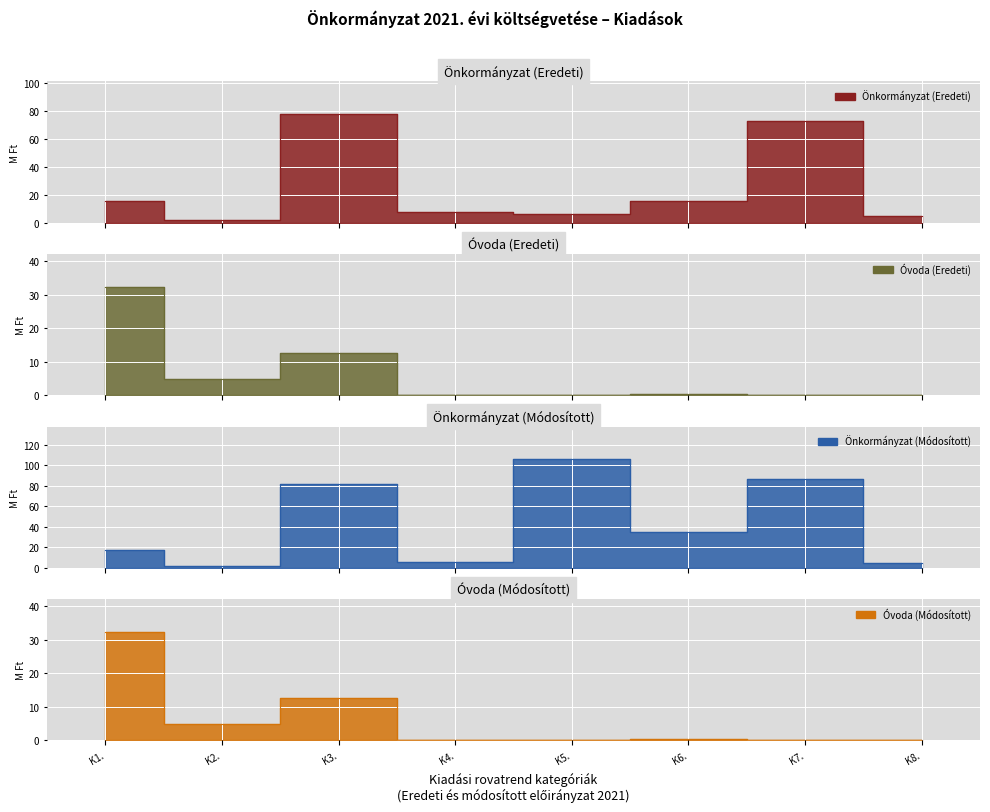

What is the total value across all series at K5.?

112.2